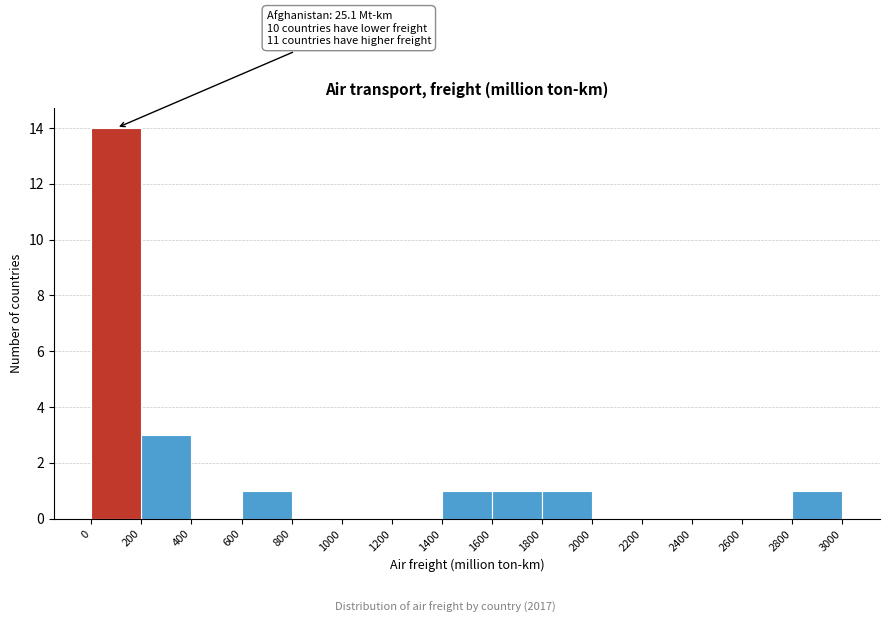

Which range on the x-axis has the tallest bar?

0 to 200